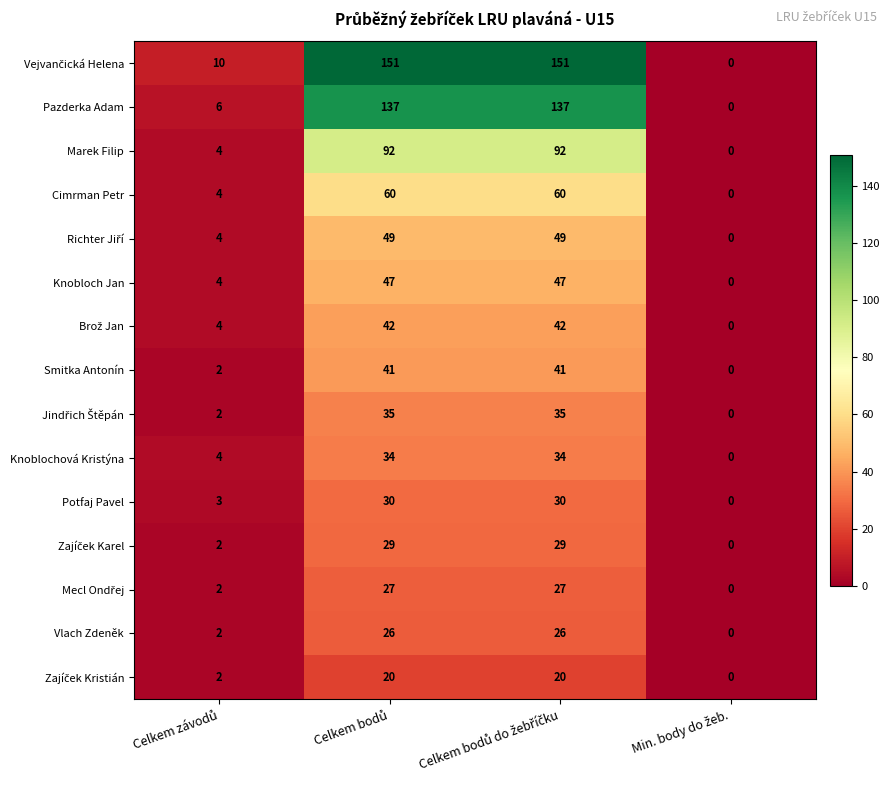

What is the average value of the Smitka Antonín series?

21